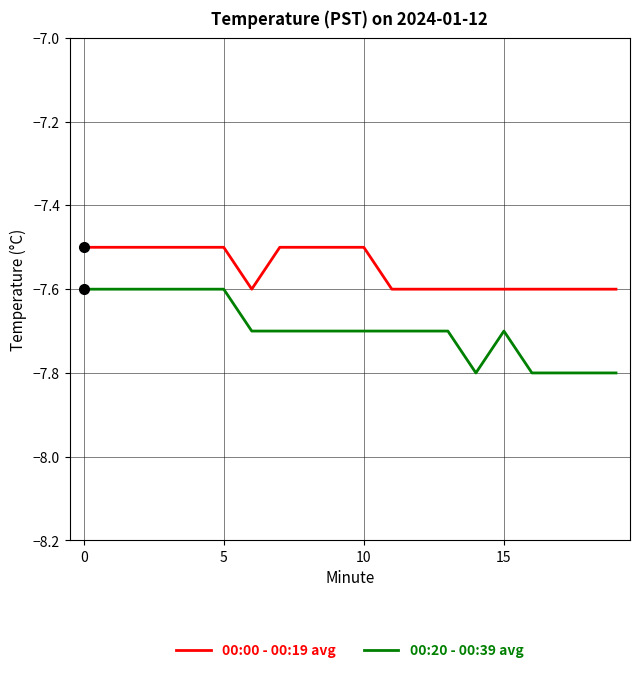

What is the minimum value shown in the chart?

-7.8